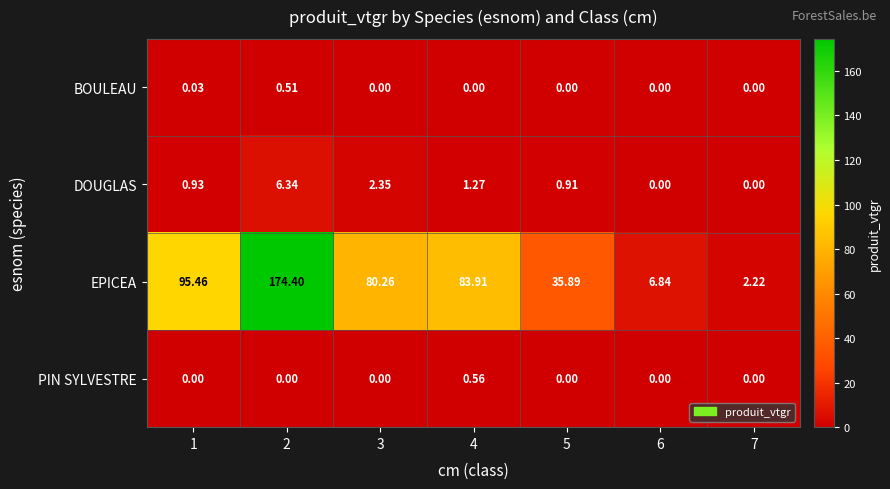

Which series has the largest total across all categories?

EPICEA